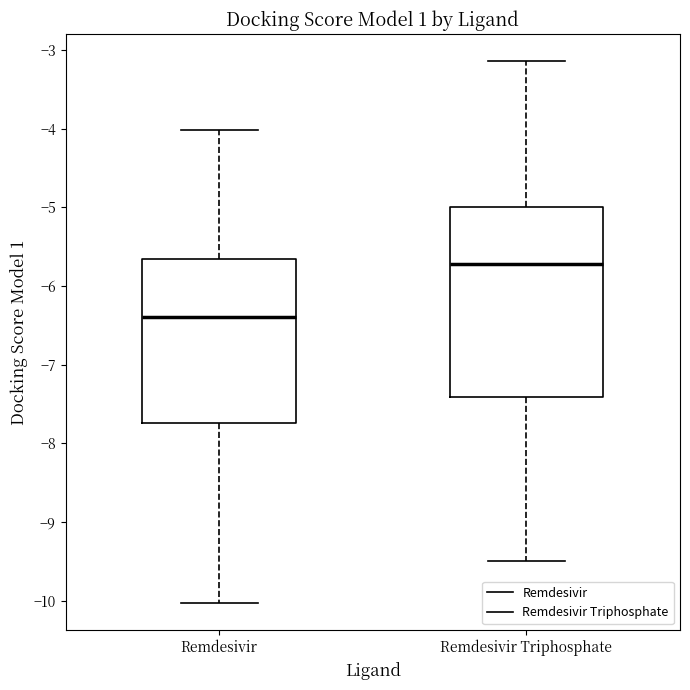

Which box is the tallest, from its lower edge to its upper edge?

Remdesivir Triphosphate